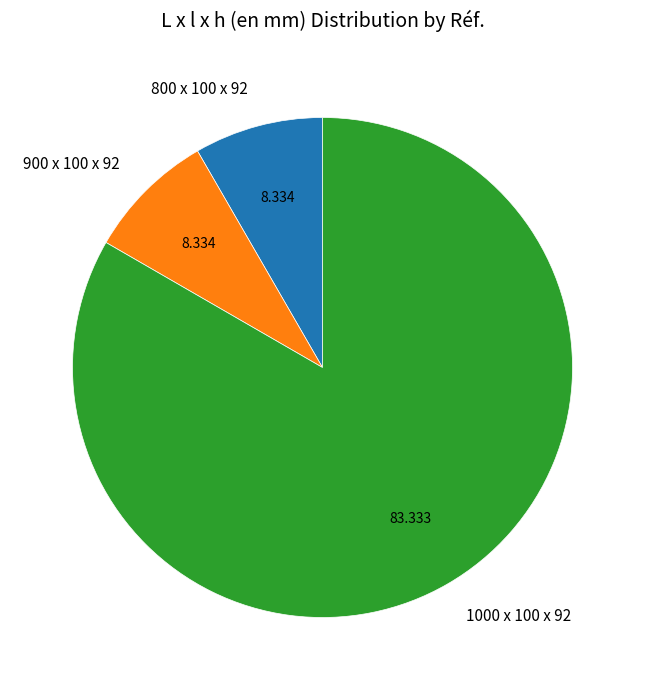

Is the sum of 900 x 100 x 92 and 800 x 100 x 92 greater than half?

No